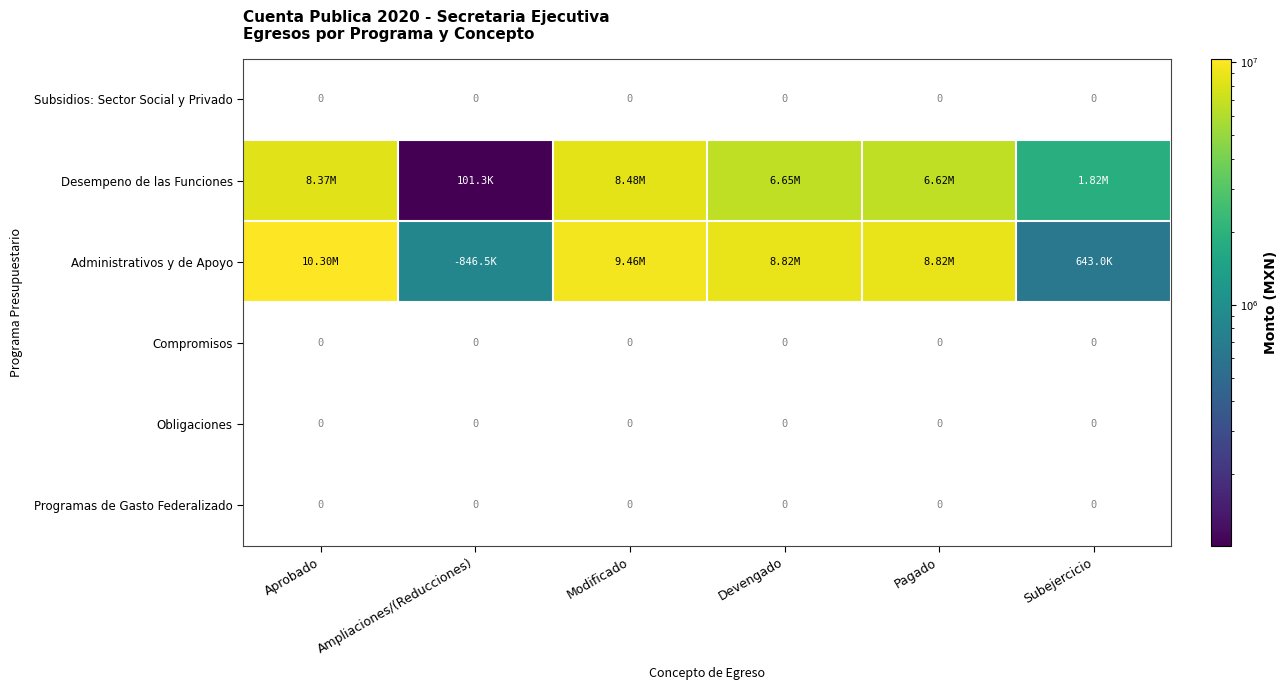

True or false: Desempeno de las Funciones has a value of 6621130.3 at Pagado.

True